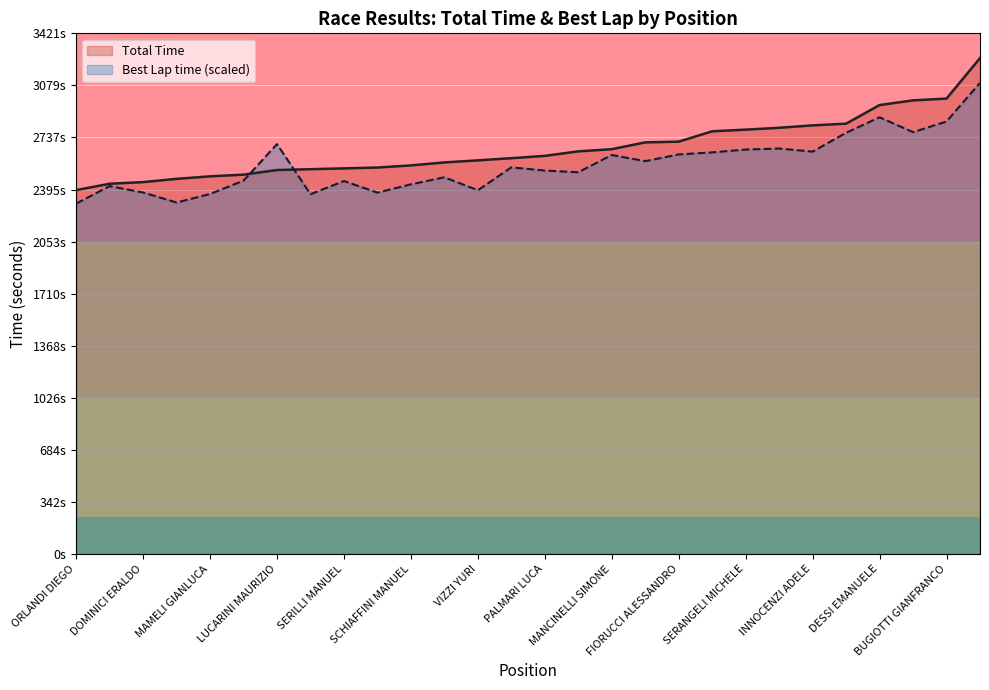

At which label does Best Lap time reach its peak?

GIOACCHINI MASSIMO